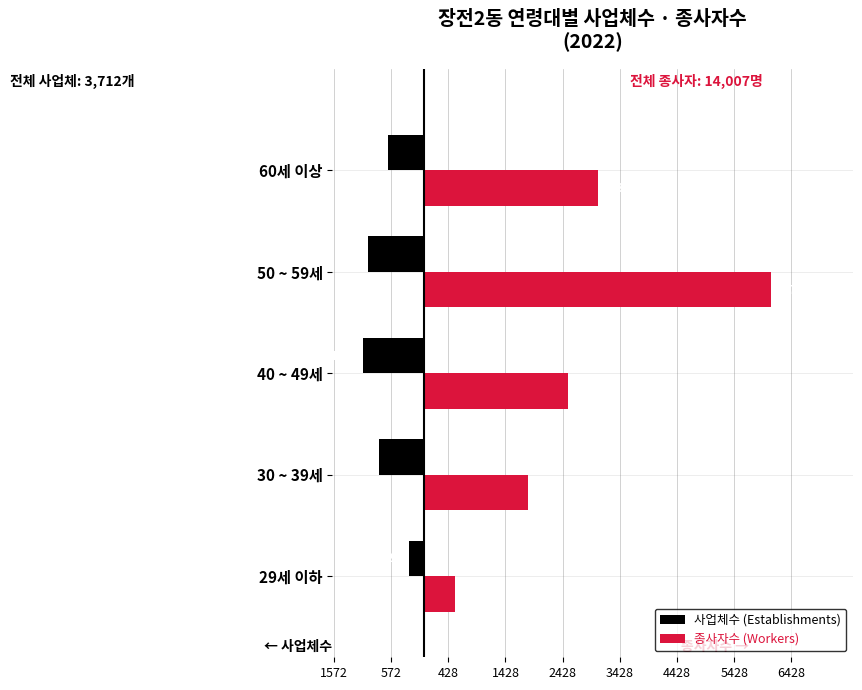

What are all the series names shown in the legend?

사업체수 (Establishments), 종사자수 (Workers)